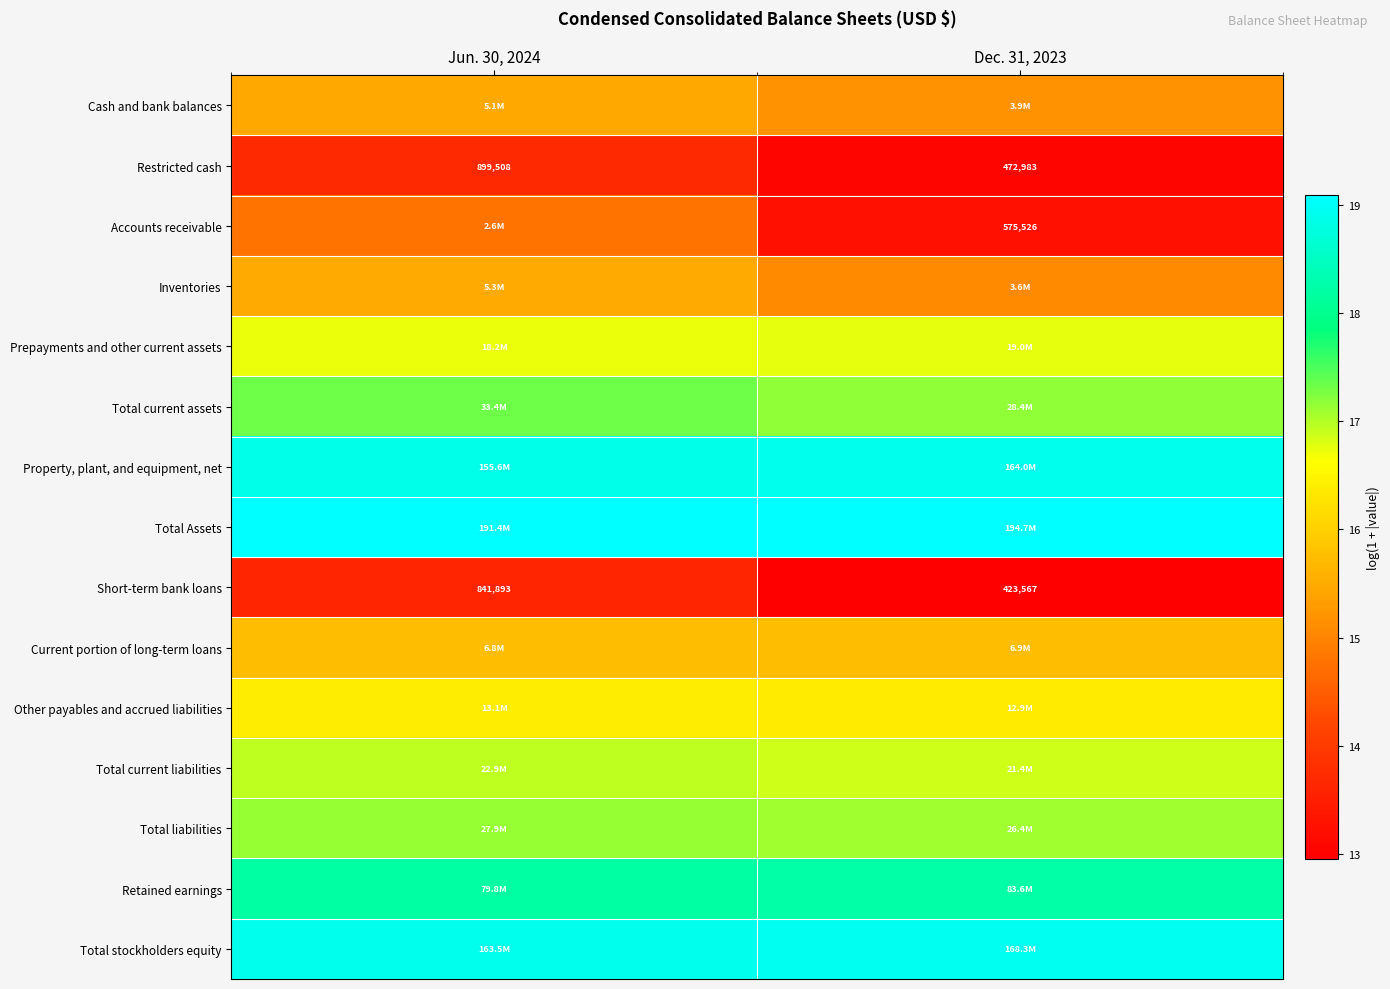

Which label corresponds to the smallest value in the chart?

Dec. 31, 2023